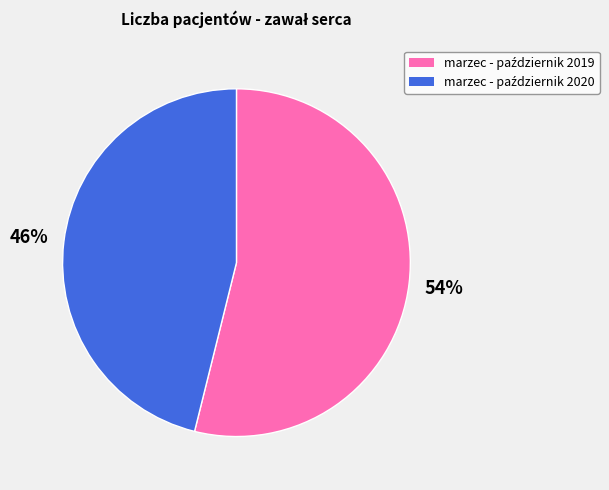

Is there a majority slice in this chart?

Yes